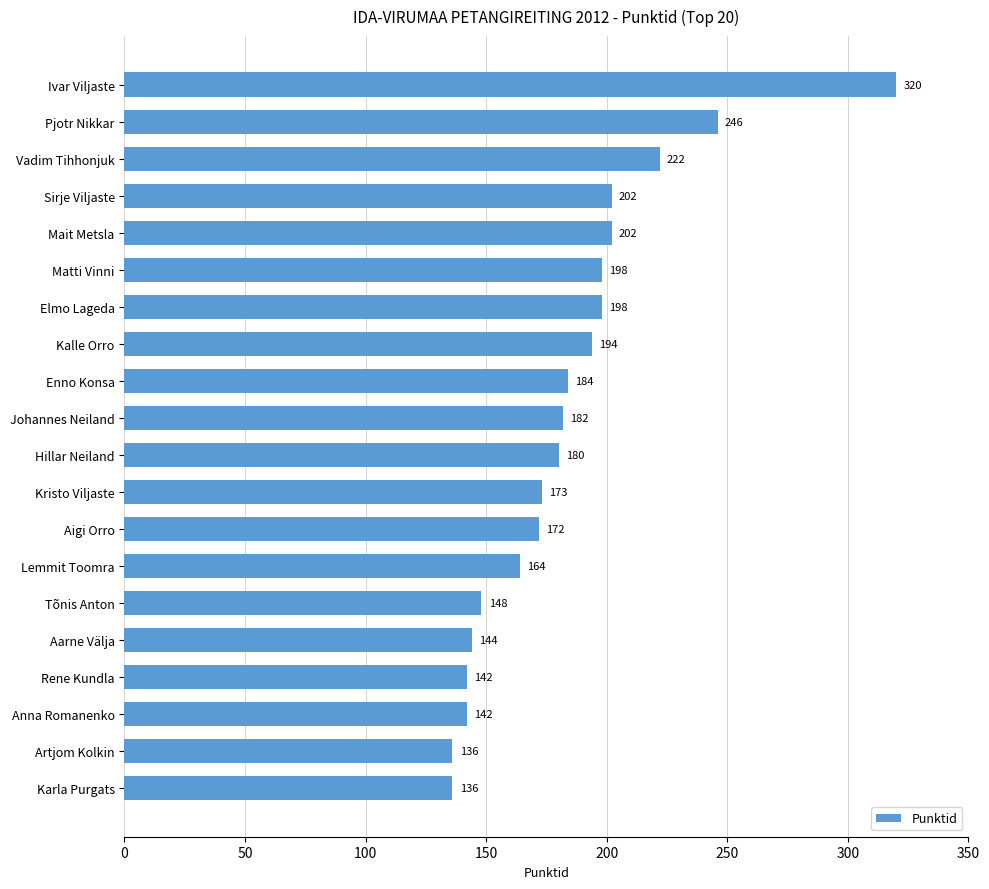

What is the value of the 19th bar from the top?

136